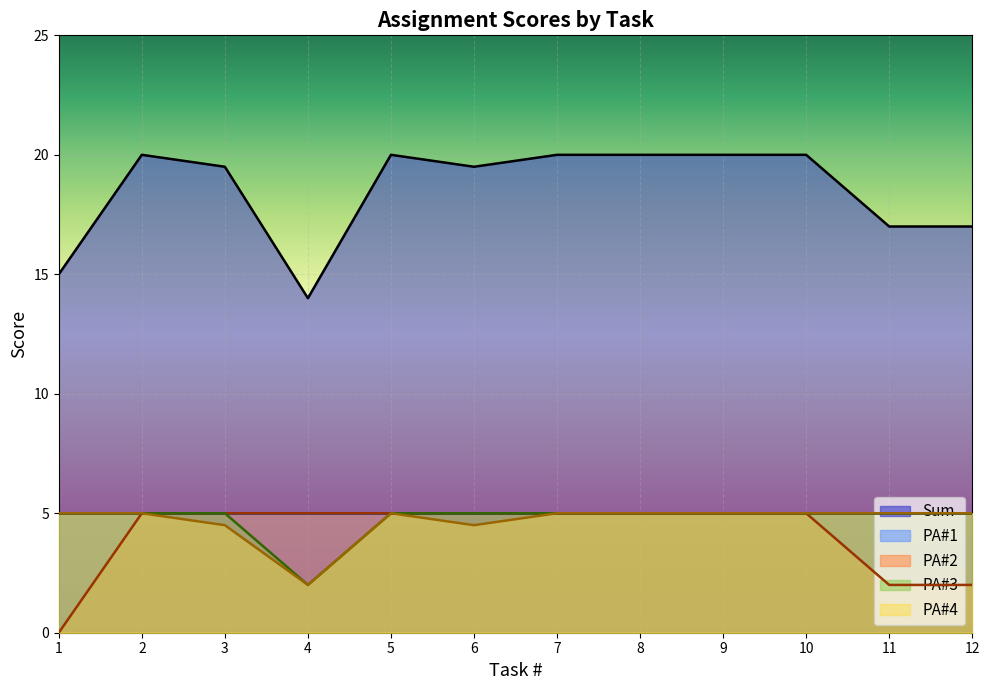

How many PA#2 values are between 5 and 6?

9